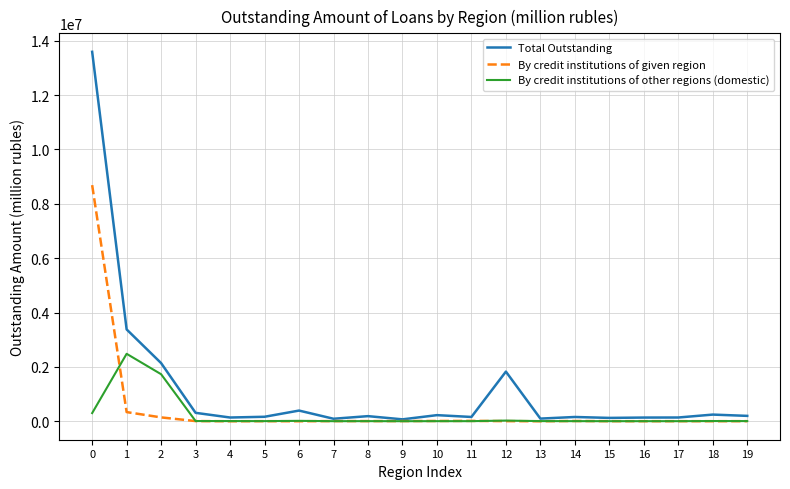

The value of By credit institutions of other regions (domestic) at 16 is 2534. True or false?

True